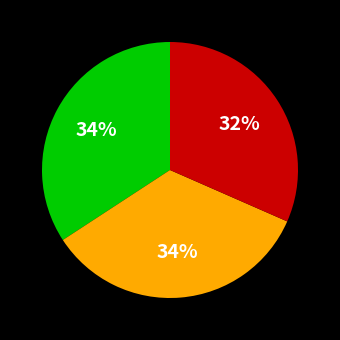

To the nearest percent, what is the average slice percentage?

33%